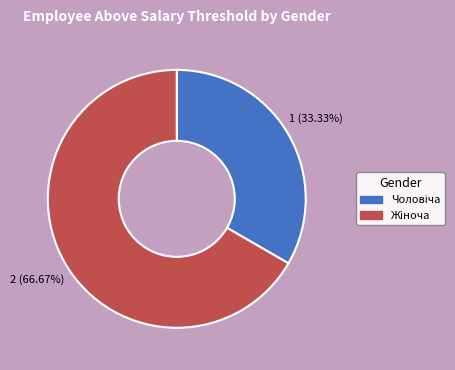

Does any single category account for the majority?

Yes